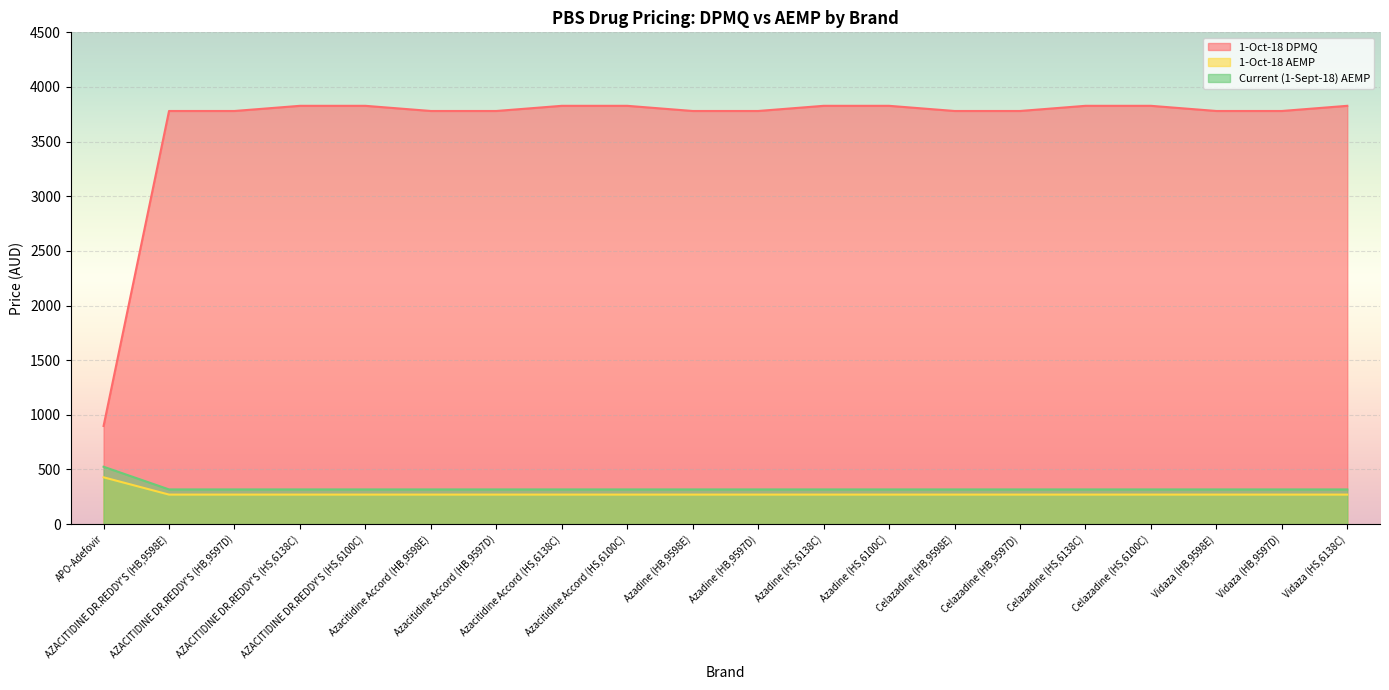

How many lines are shown in the chart?

3